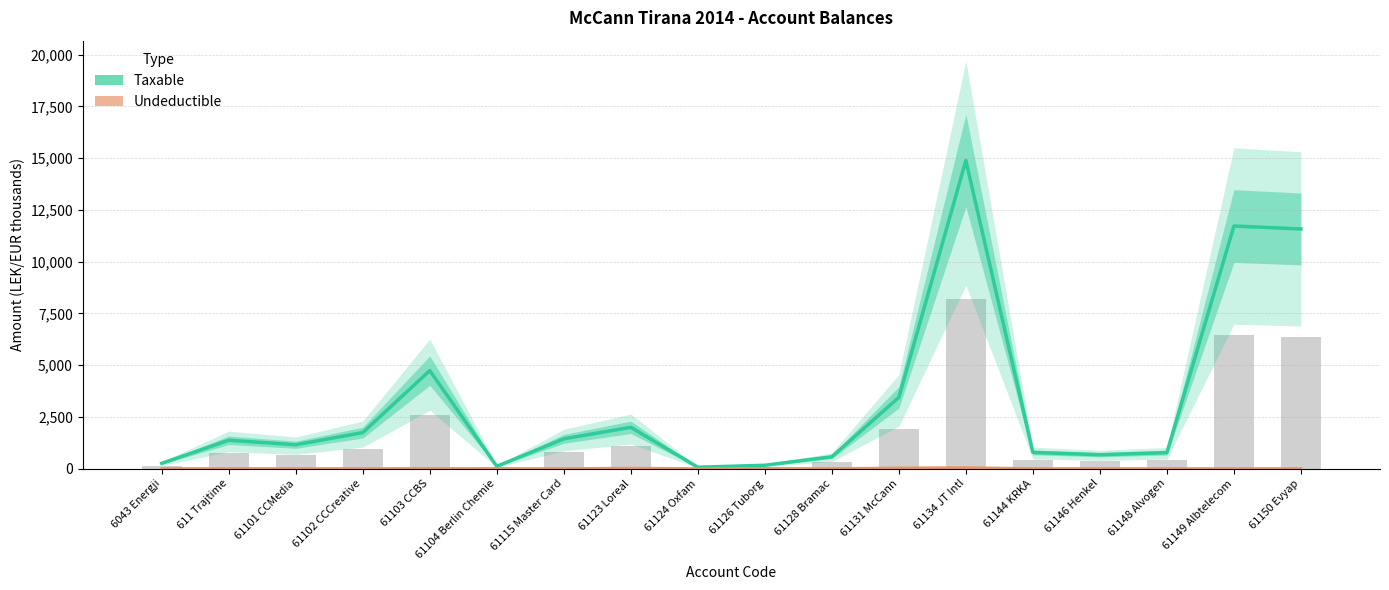

How many values in the Taxable series exceed 1366?

9